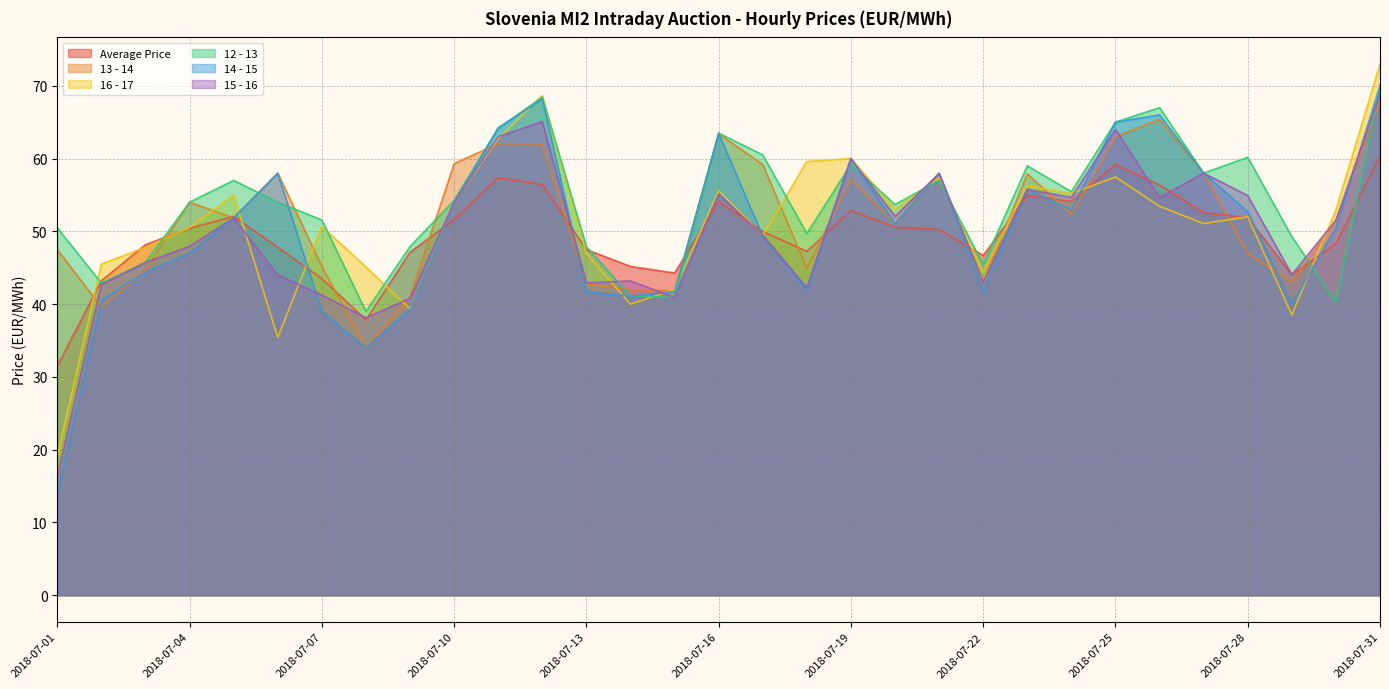

What is the sum of the 14 - 15 values at 2018-07-19 and 2018-07-25?

125.0